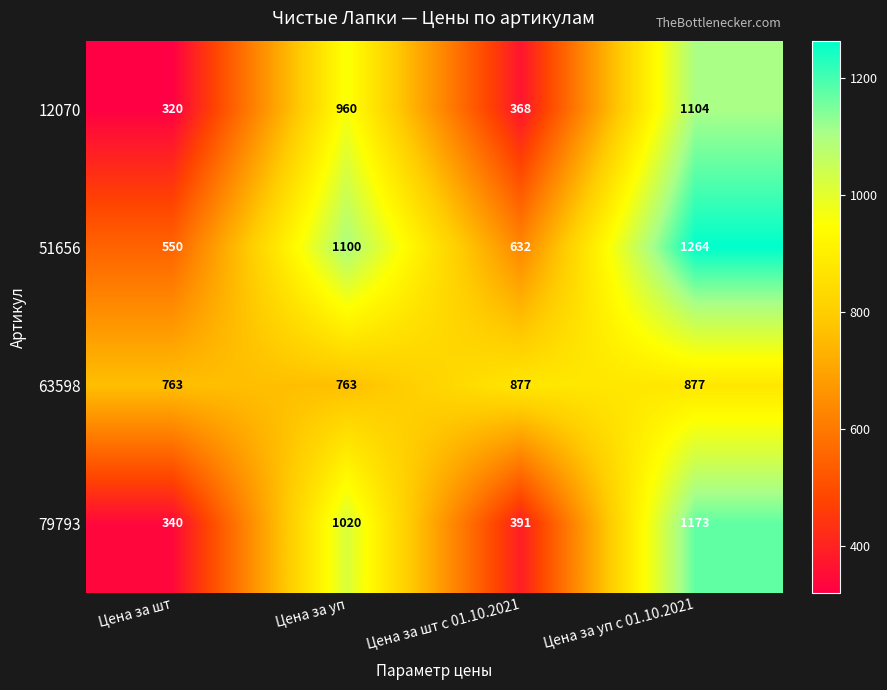

What is the sum of all 79793 values?

2924